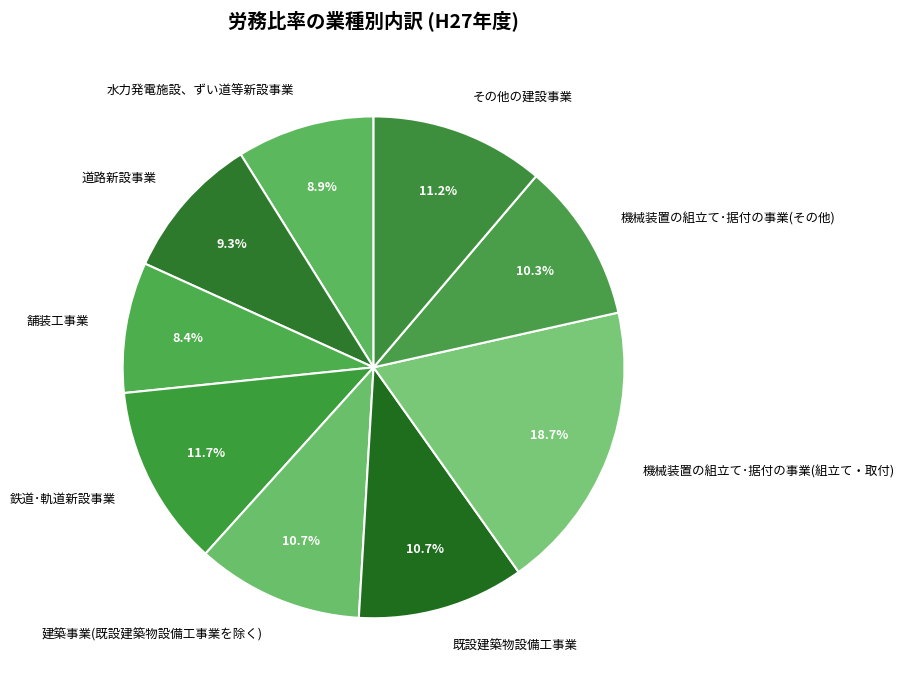

Which has a higher value, 既設建築物設備工事業 or 機械装置の組立て･据付の事業(組立て・取付)?

機械装置の組立て･据付の事業(組立て・取付)